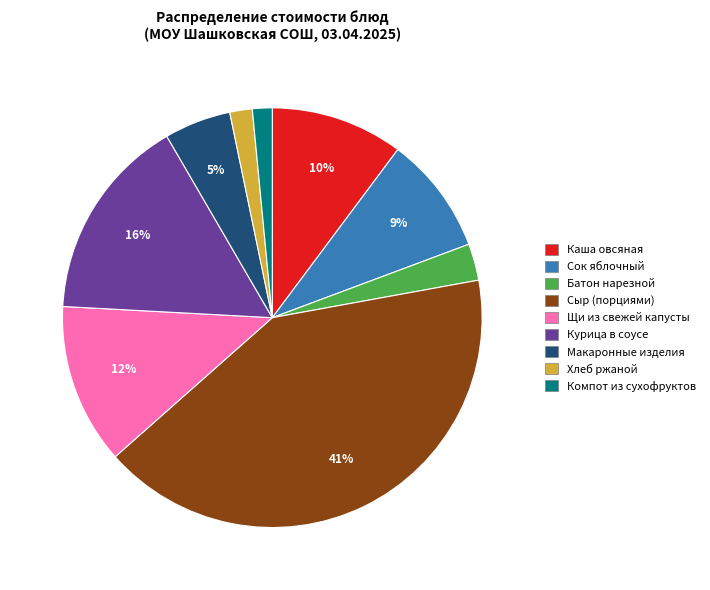

What is the largest slice in the pie chart?

Сыр (порциями)